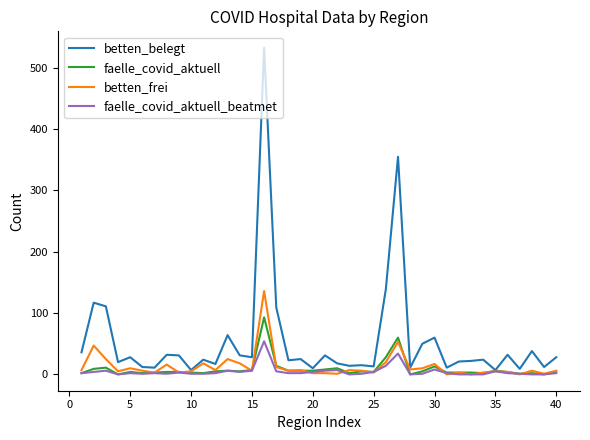

What is the difference between the maximum and second lowest values in the betten_frei series?

136